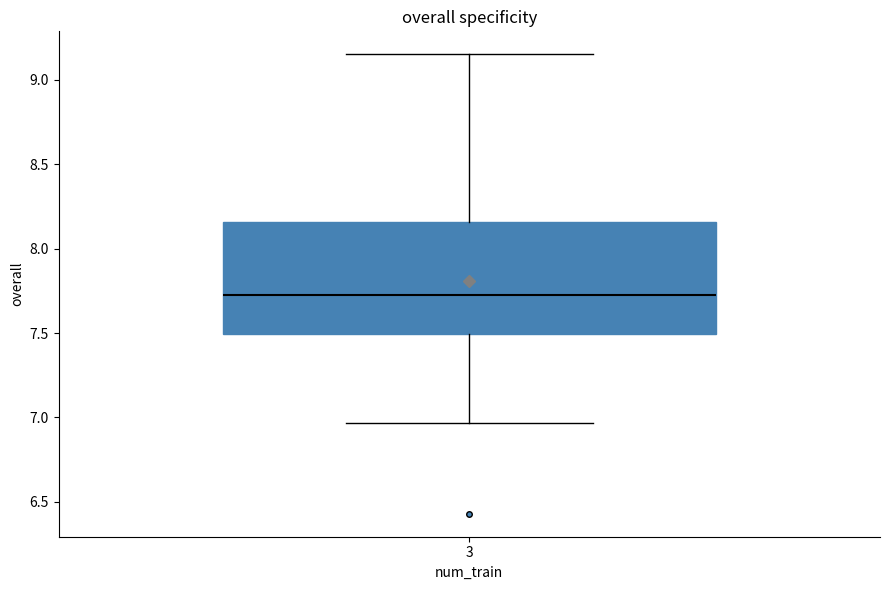

Transcribe this box plot: give where the median line is, the range the box spans, and where the two whiskers end, as read against the y-axis. The values are not printed on the chart, so give them approximately, as read against the axis.

median 7.75, box 7.50 to 8.15, whiskers 6.95 to 9.15